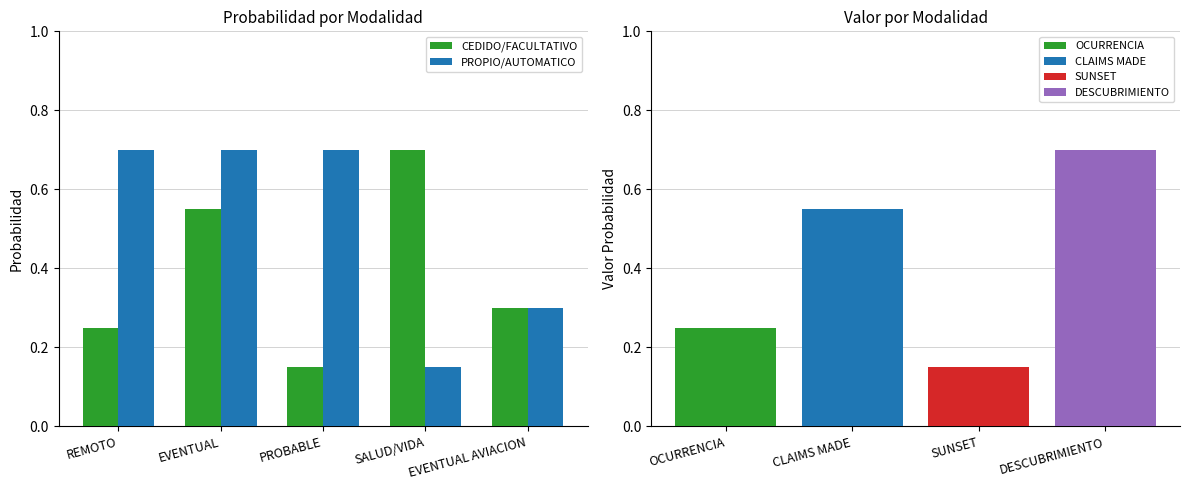

What is the value of the PROPIO/AUTOMATICO bar at the 3rd from the left?

0.7